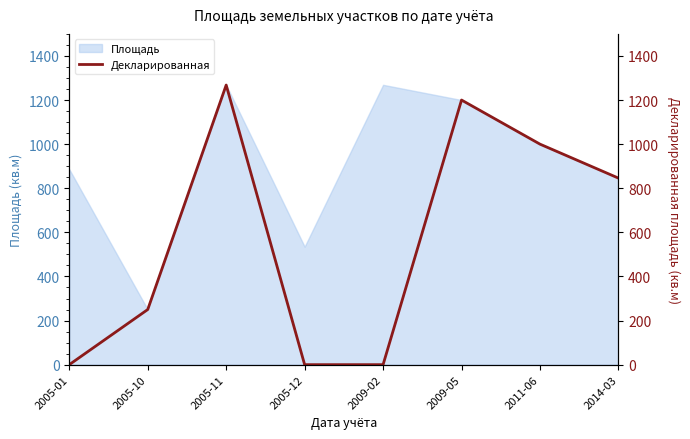

The value at 2009-02 is 399. True or false?

False